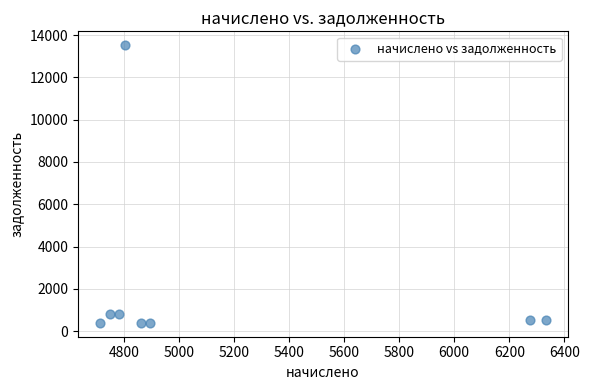

What is the range of X values (max minus min)?

1617.0